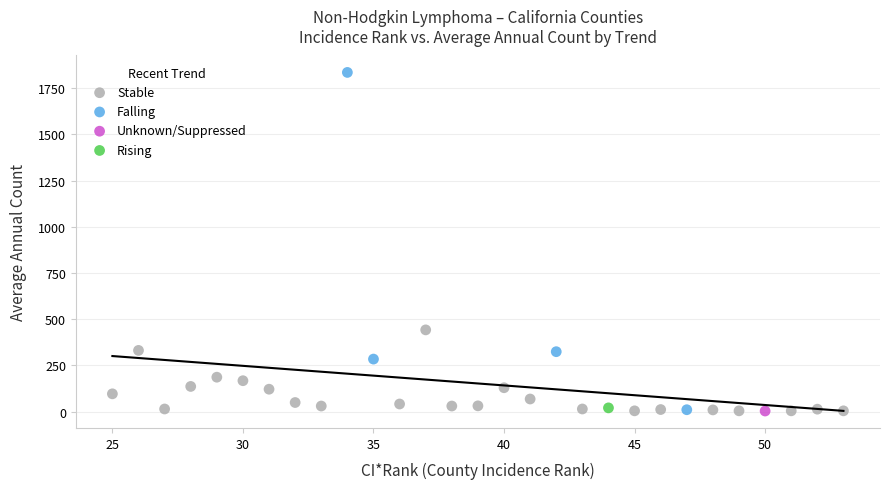

Which series contains the highest Y value?

Falling